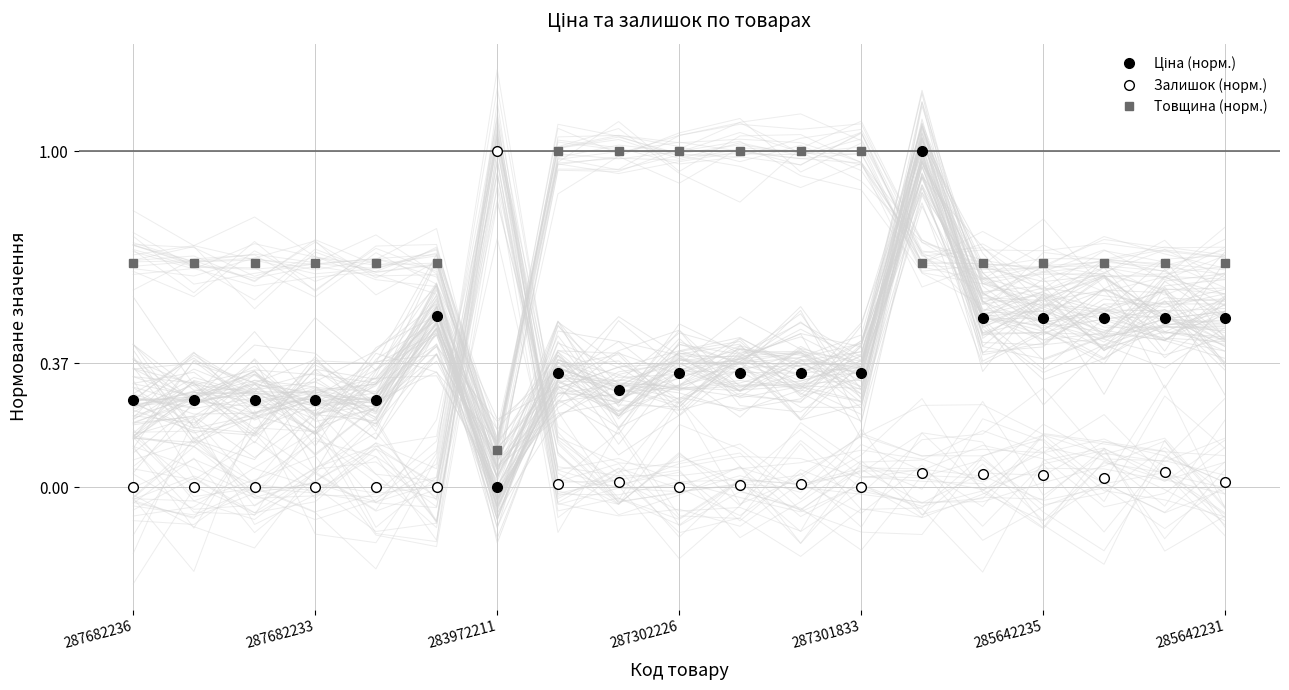

Which series has the largest range (max minus min)?

Залишок (норм.)